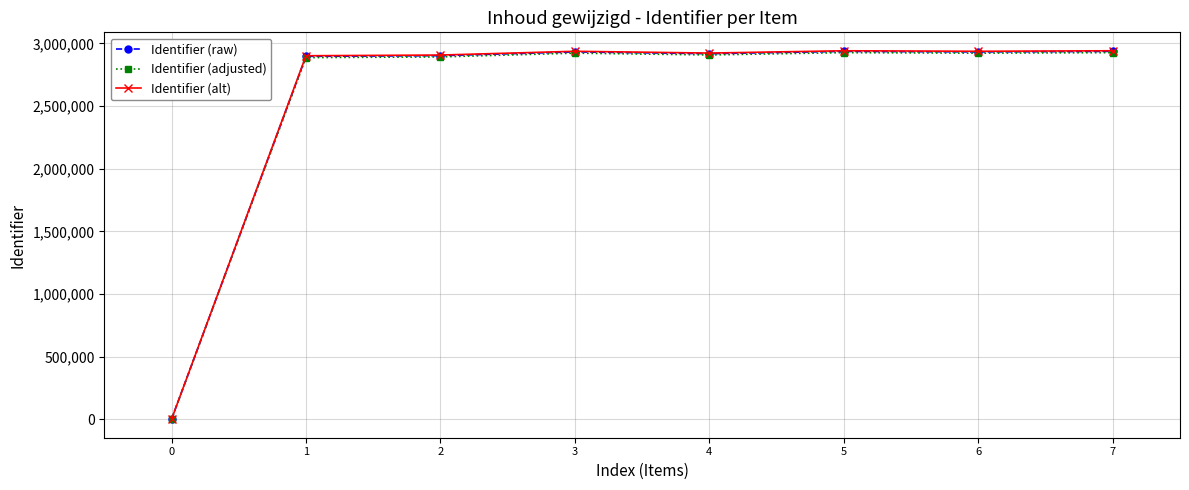

At how many categories does at least one series exceed 2614018?

7